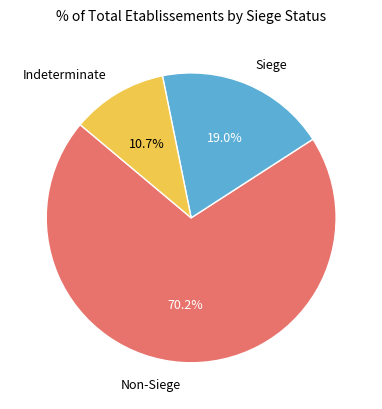

Does any single category account for the majority?

Yes